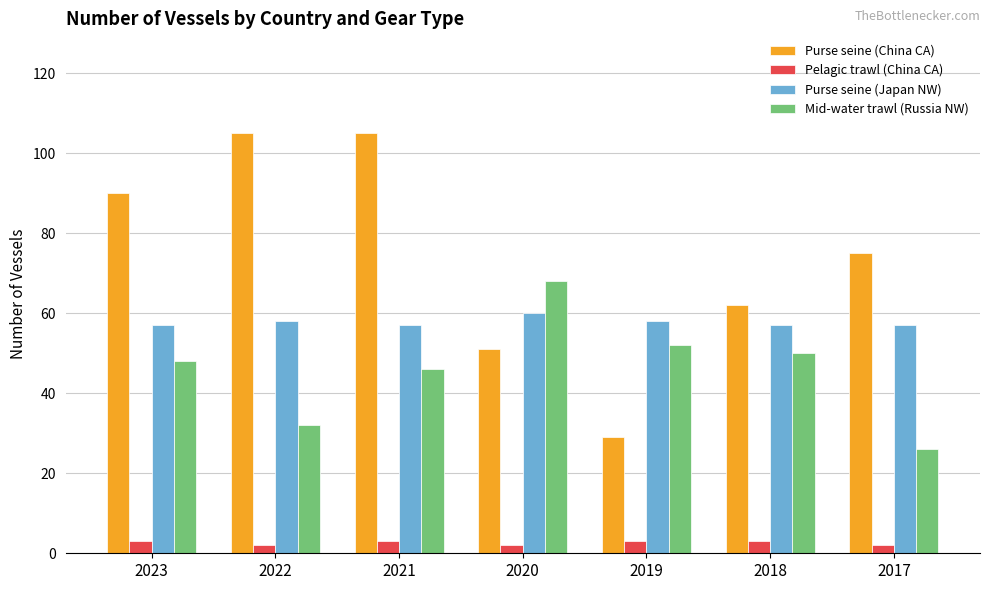

What is the lowest value of the Purse seine (Japan NW) series?

57